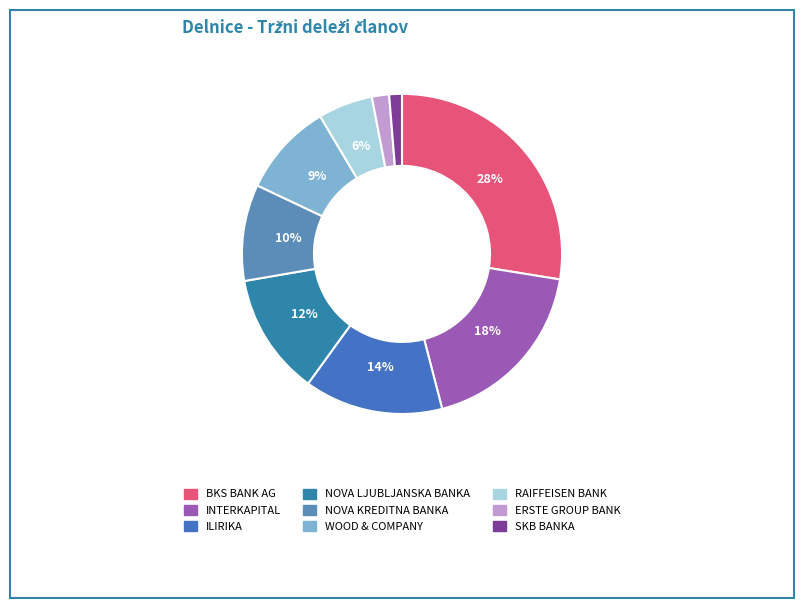

True or false: NOVA KREDITNA BANKA accounts for 15% of the total.

False